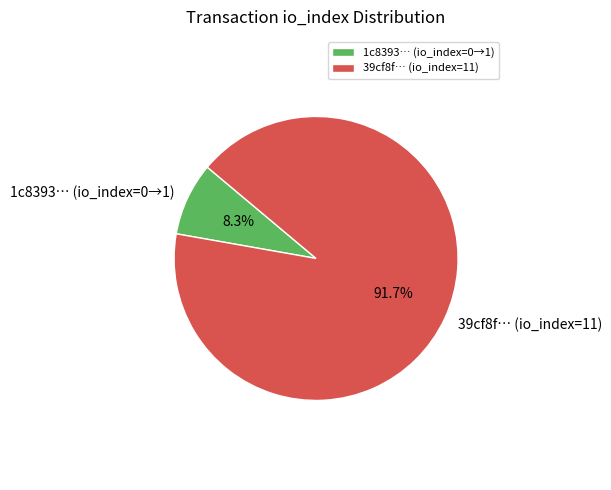

Is 1c8393… (io_index=0→1) the majority of the pie?

No